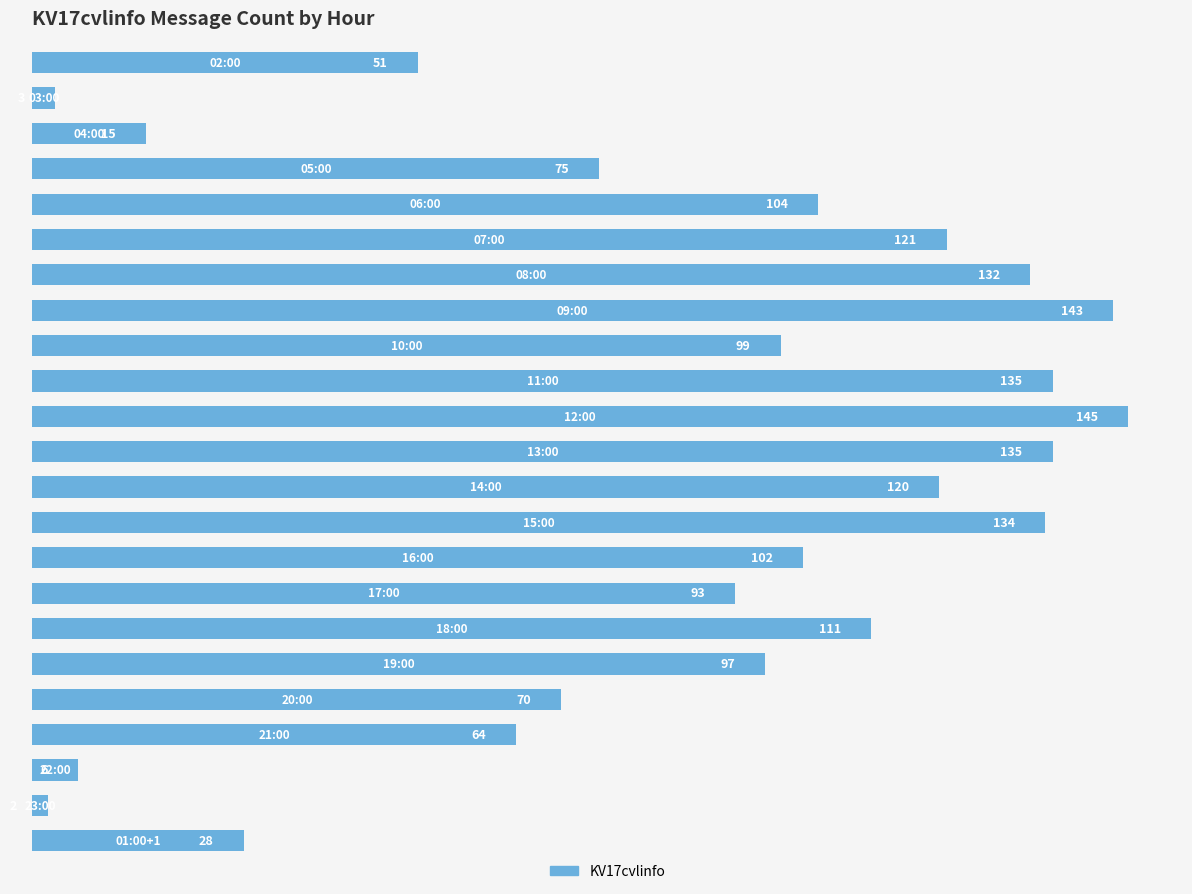

How many series are shown in this chart?

1